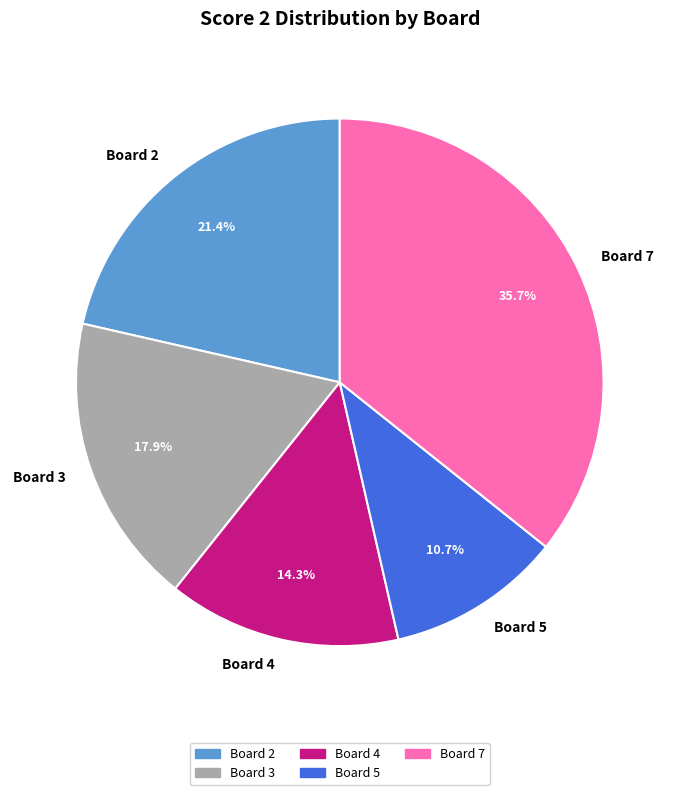

Rank the categories by value from lowest to highest.

Board 5, Board 4, Board 3, Board 2, Board 7